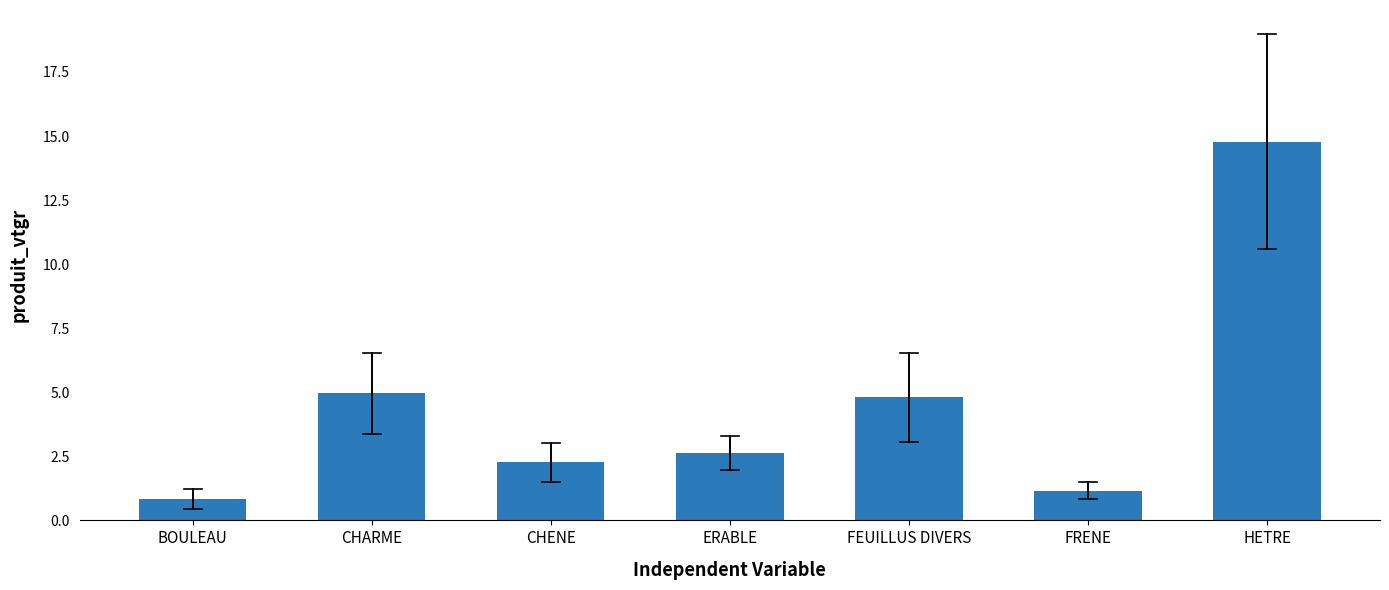

How many categories are shown in the chart?

7